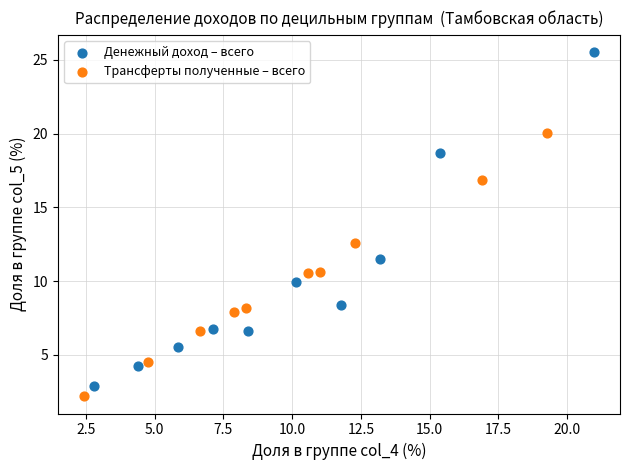

Which series contains the highest Y value?

Денежный доход – всего